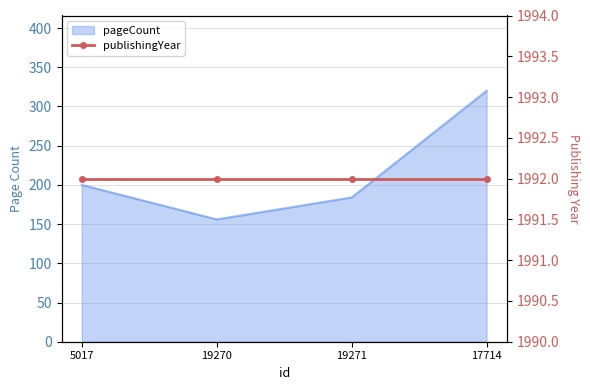

The chart shows a value of 69 at 19271. True or false?

False